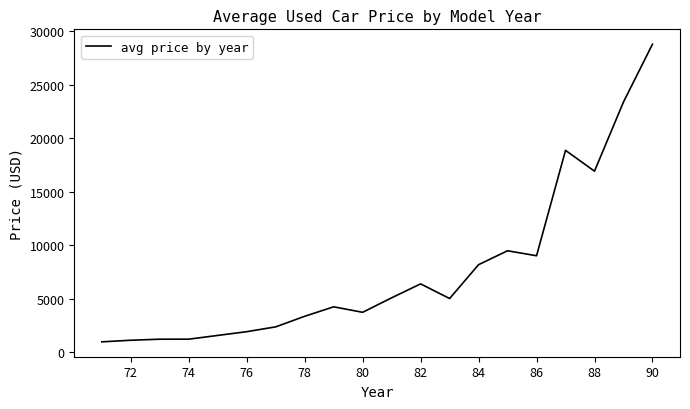

What is the maximum value shown in the chart?

28781.4